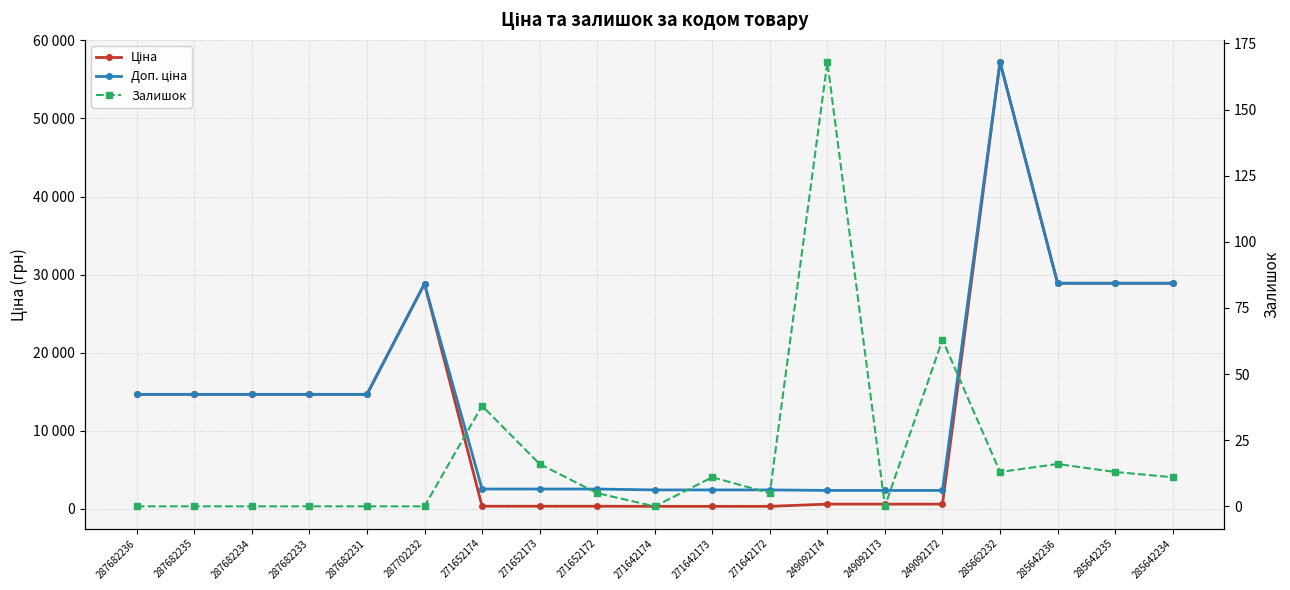

Read the Залишок value at 271642172.

5.0